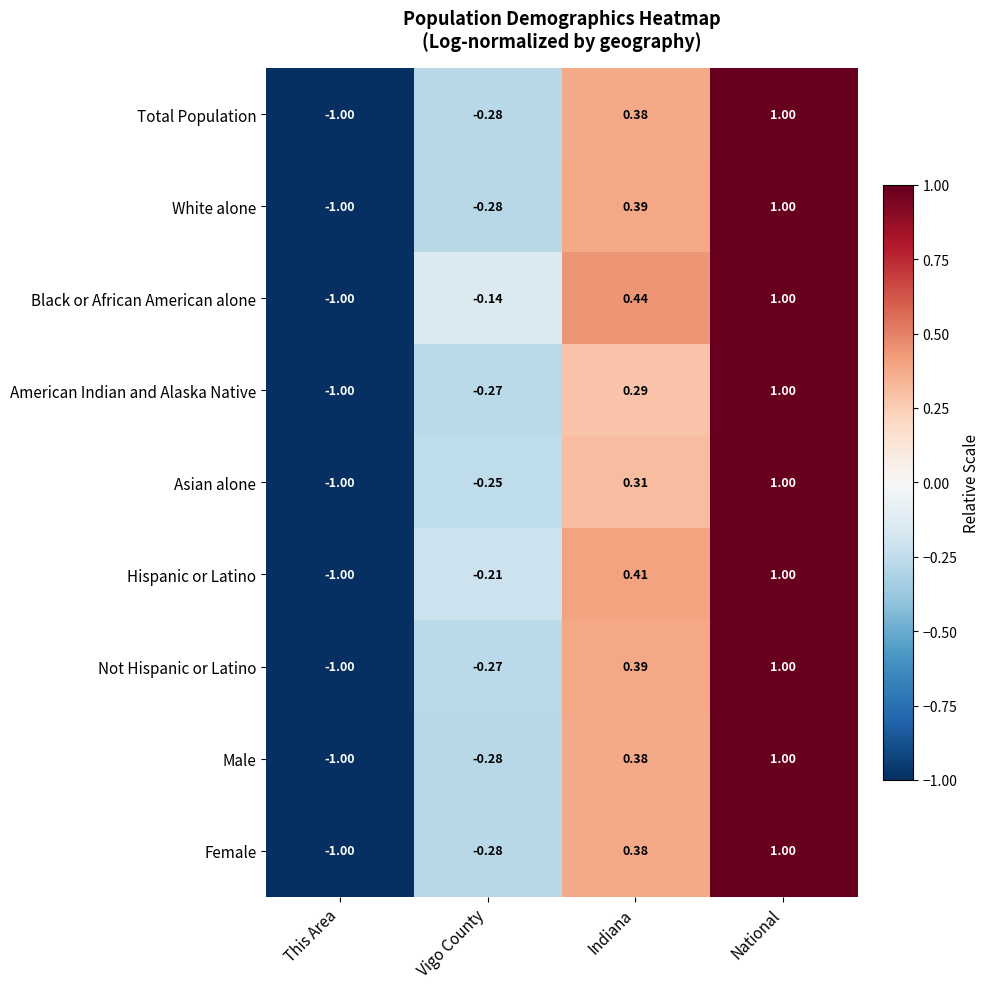

At which category does the chart reach its minimum across all series?

This Area